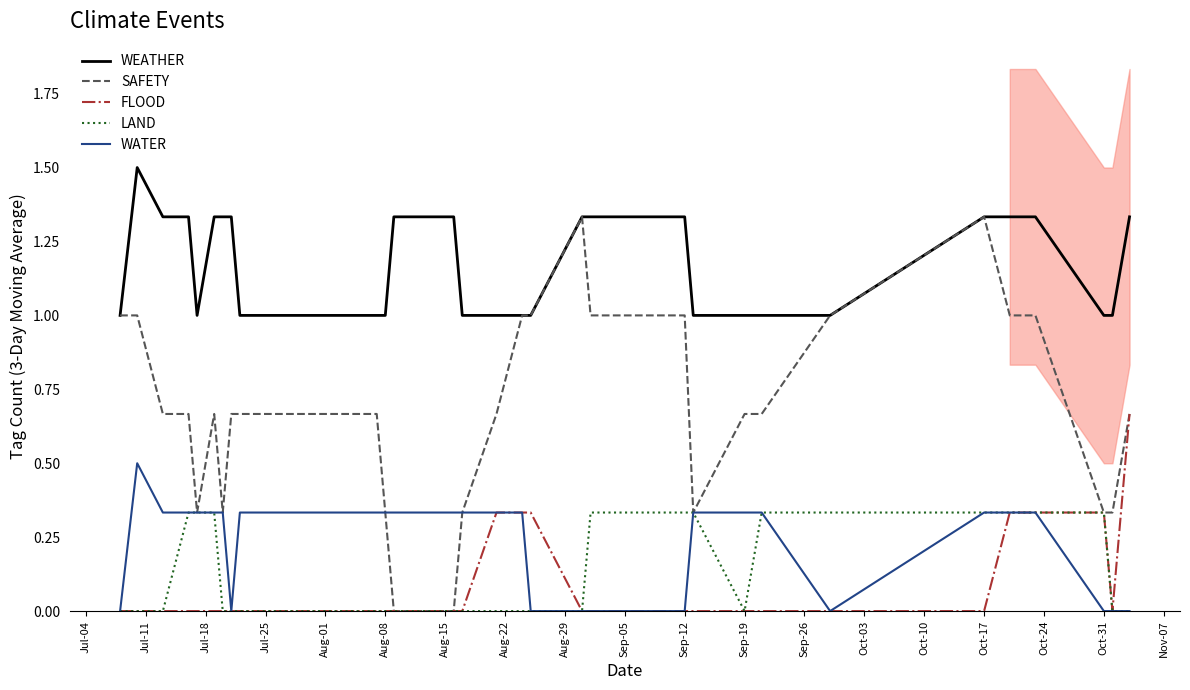

Is the value of WATER at Sep-19 greater than the value of WEATHER at Sep-12?

No